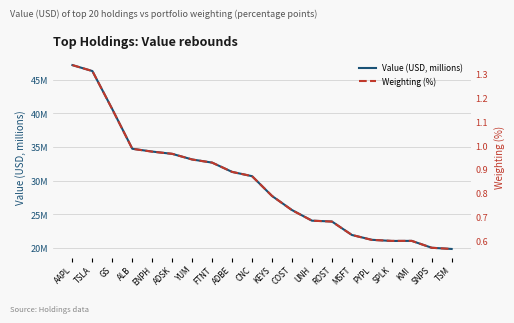

What is the difference between the maximum and minimum values in the Weighting (%) series?

0.8